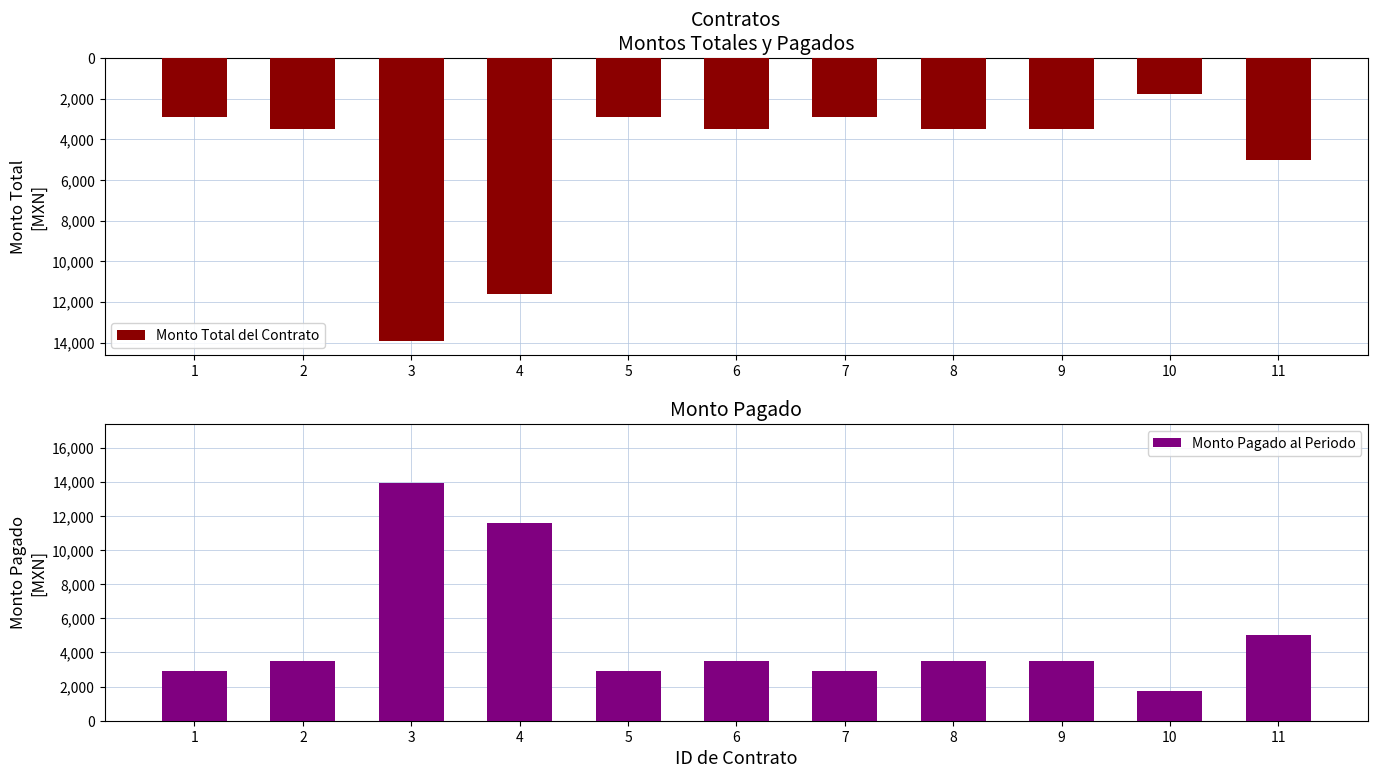

Between 6 and 3, which is larger?

6